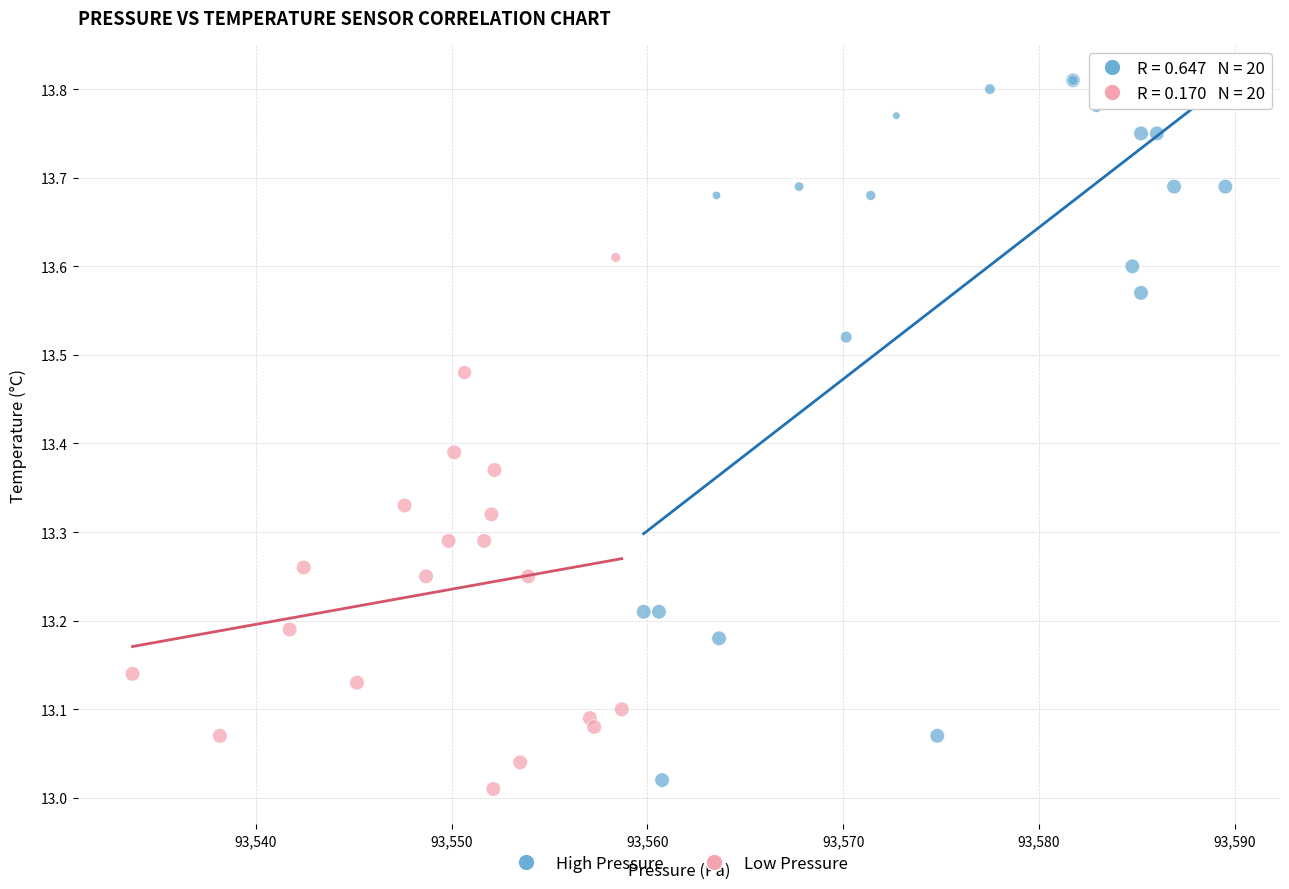

What are all the series names shown in the legend?

High Pressure, Low Pressure